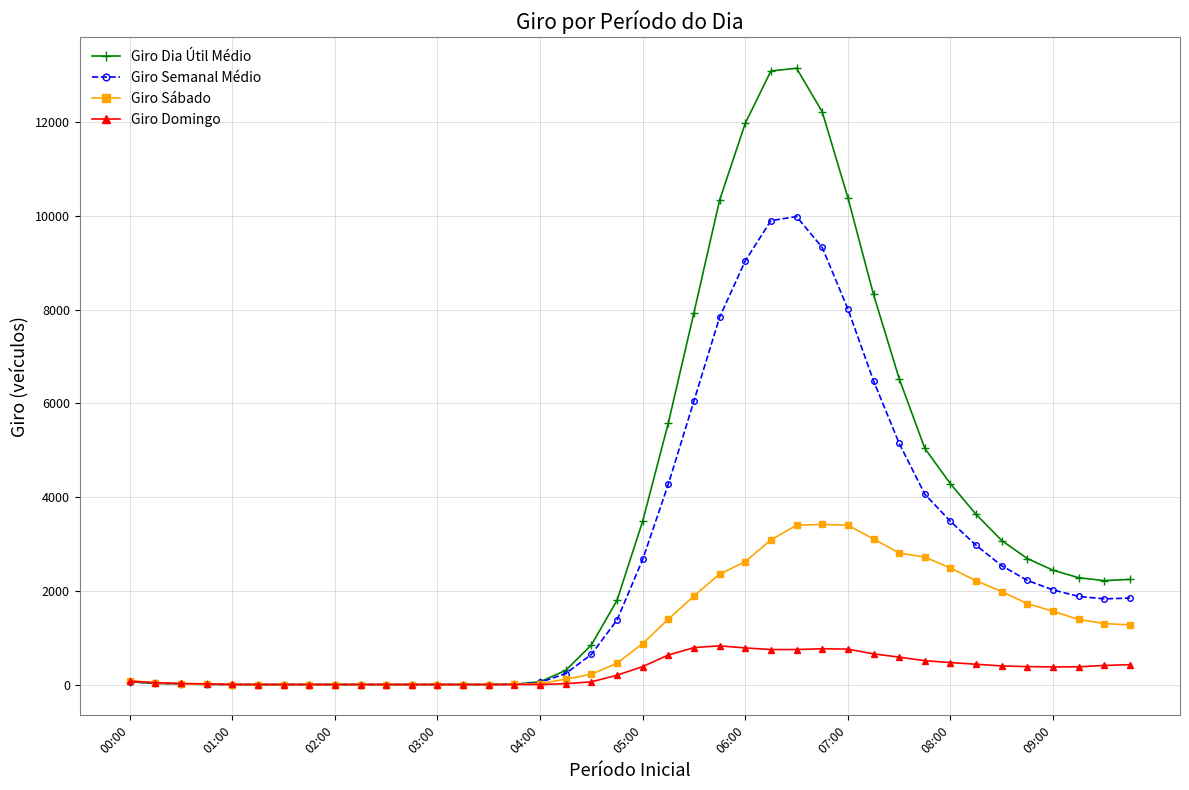

True or false: Giro Domingo has more than 1 interior local peaks.

True